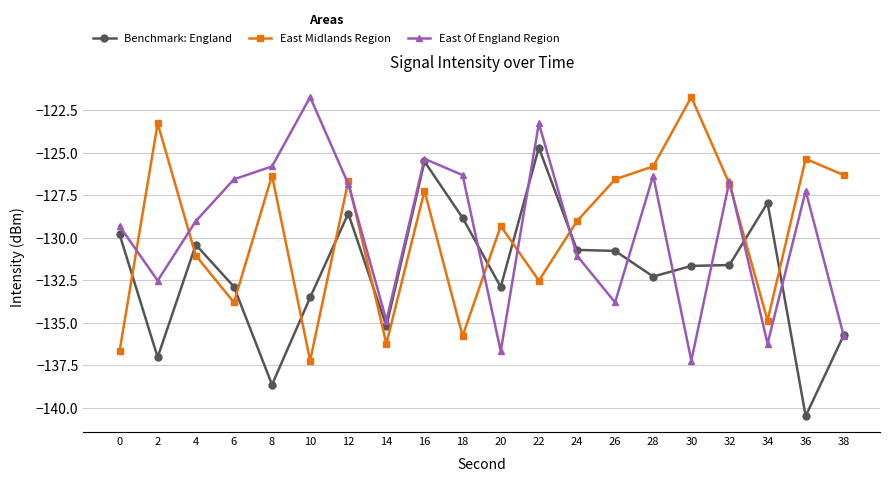

What is the difference between the highest and lowest values at 18?

9.5